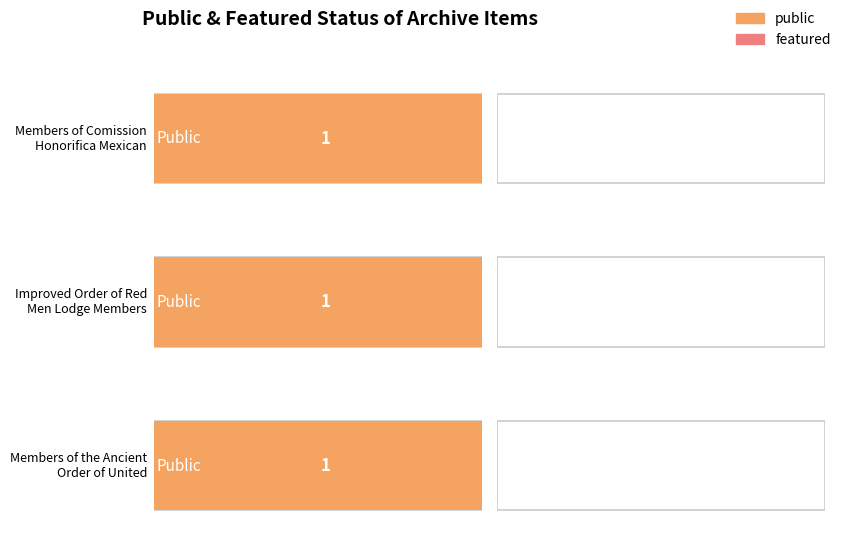

List the series in order of their overall mean, highest first.

public, featured